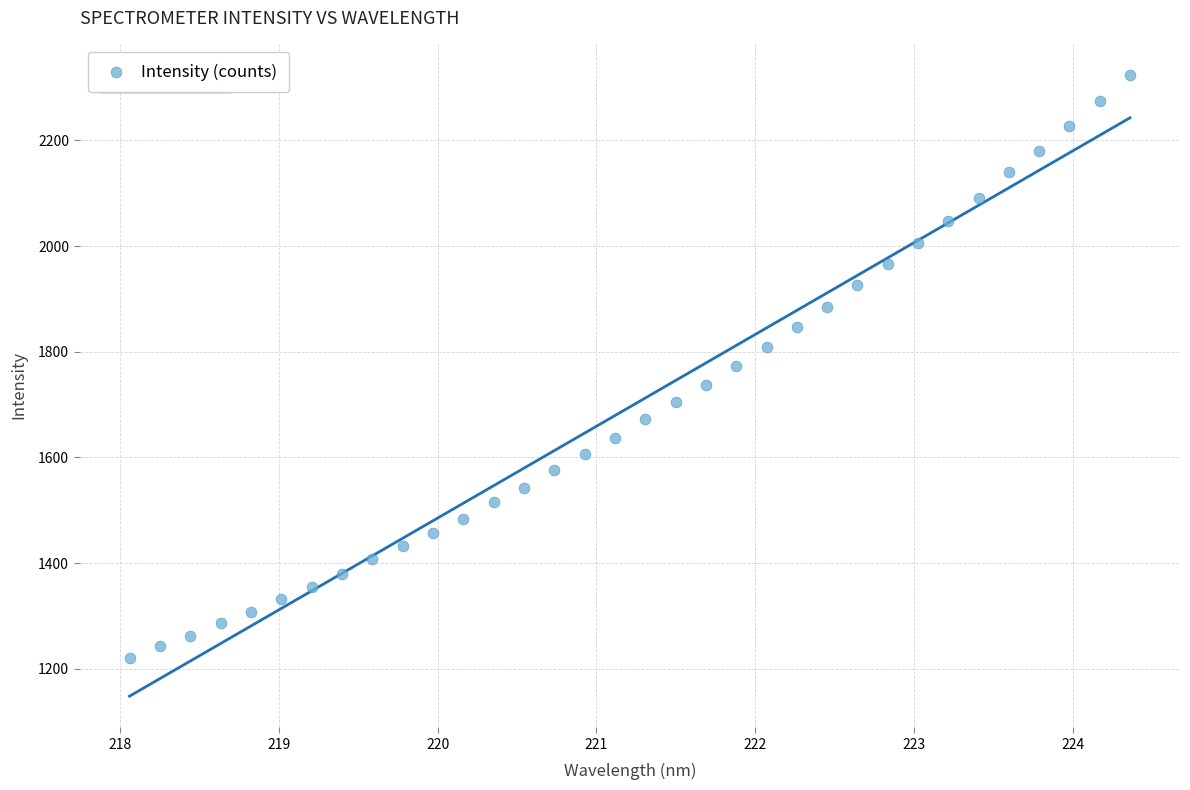

What is the range of X values (max minus min)?

6.3